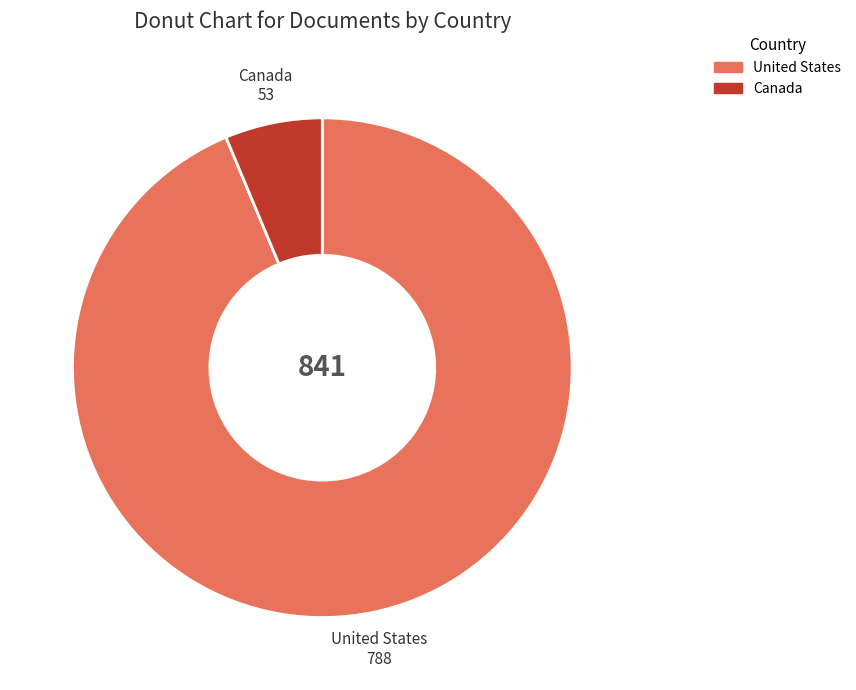

Which category has the biggest portion of the pie?

United States